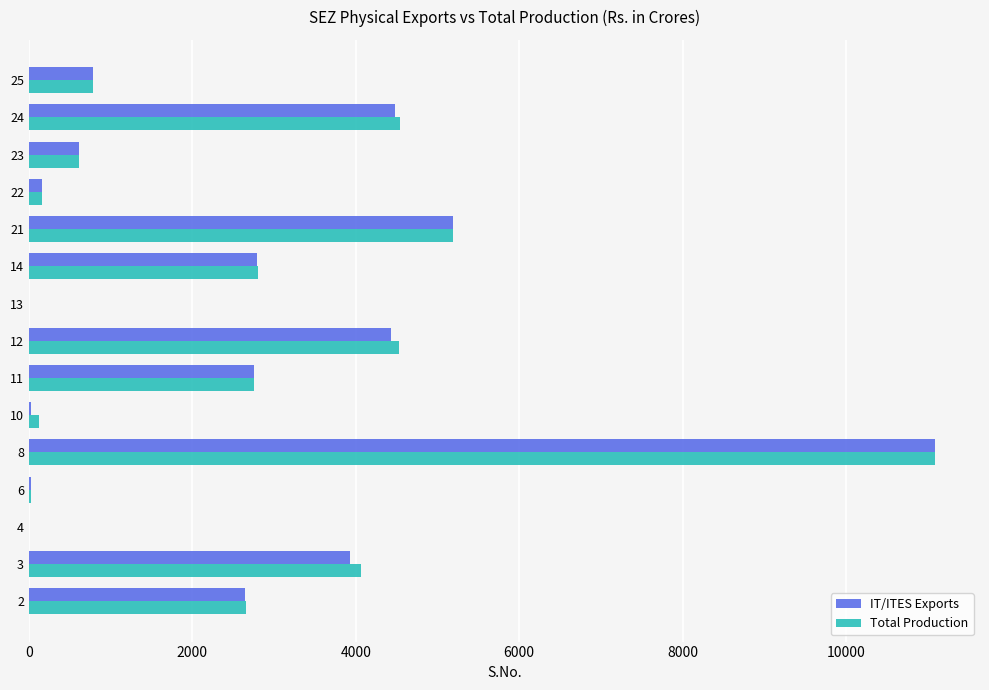

What is the greatest value displayed?

11083.6